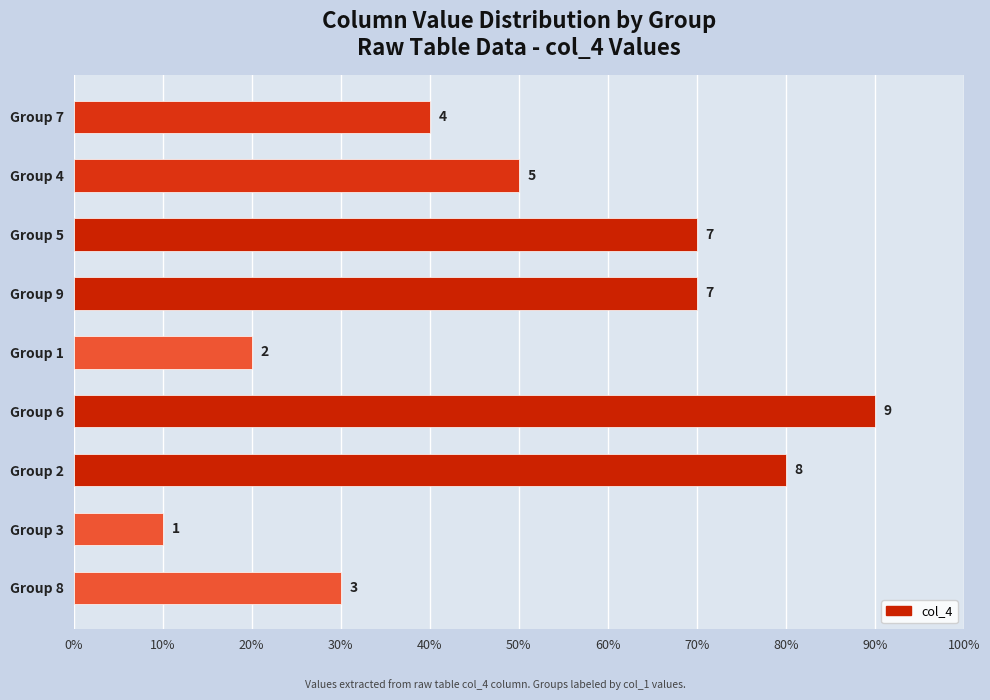

Does the chart contain any negative values?

No